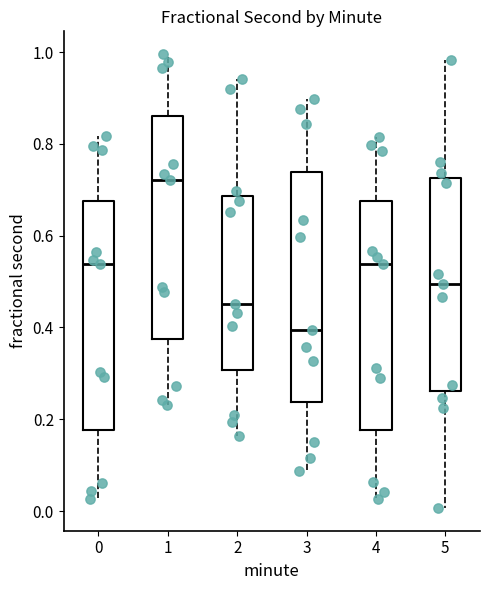

Which box has the highest median line?

1